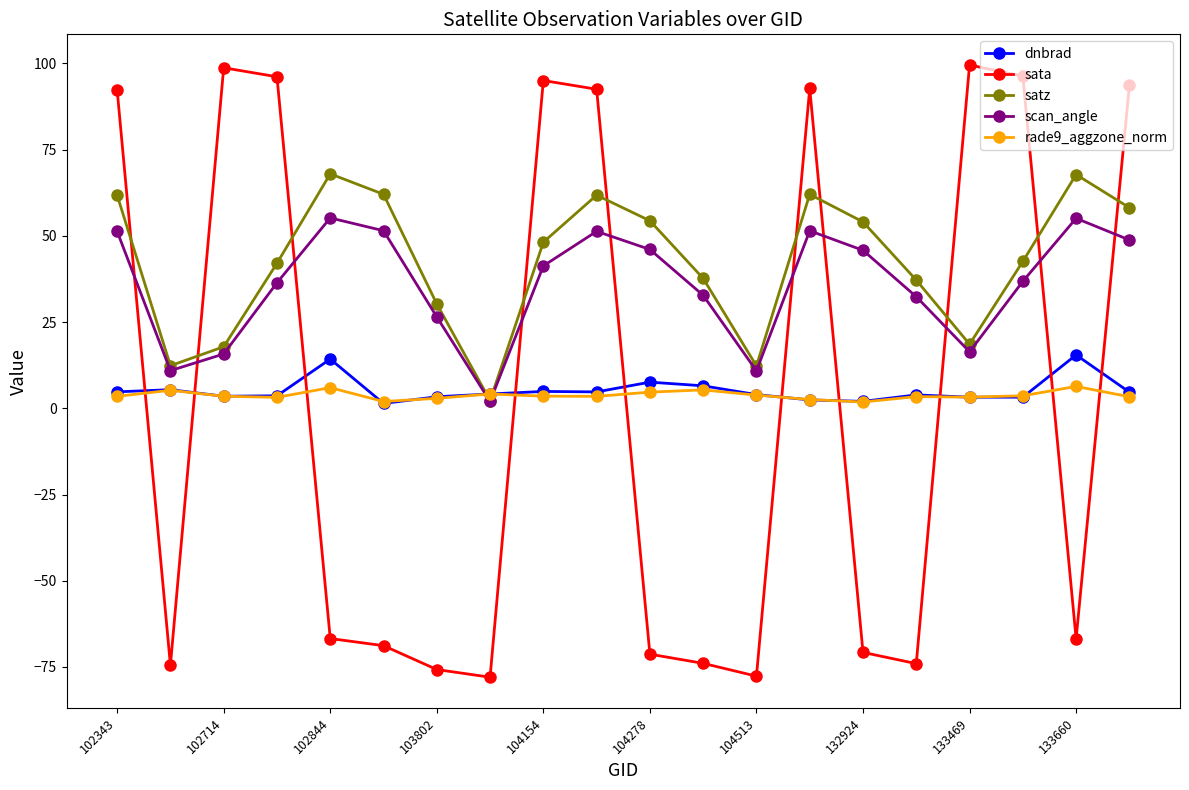

True or false: sata has more than 0 interior local peaks.

True